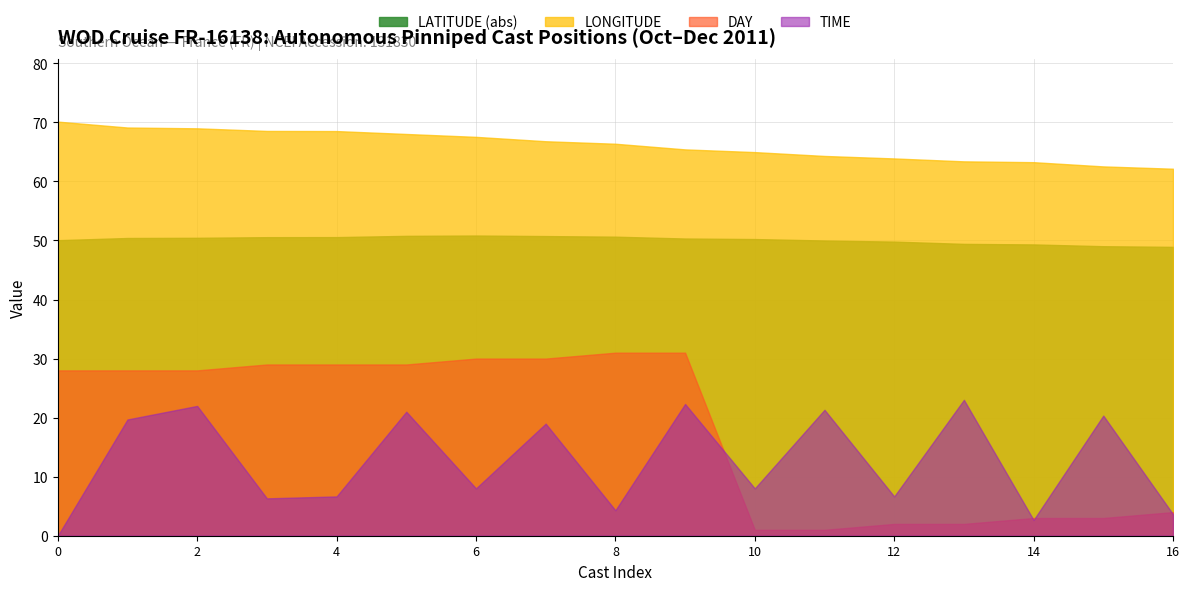

In TIME, how many points are lower than both neighbors (excluding endpoints)?

6